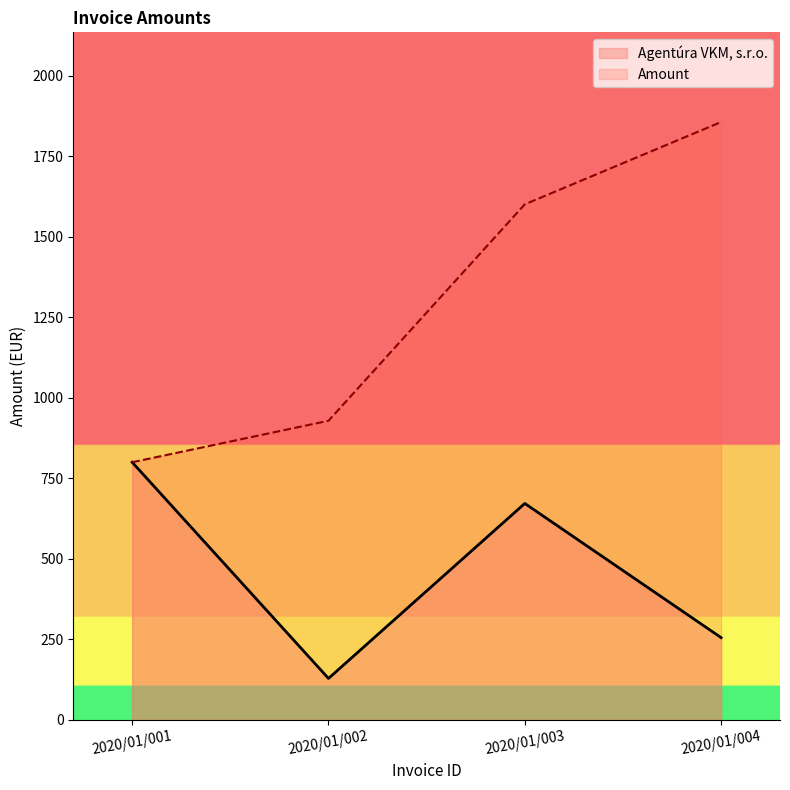

At which category does the data reach its first local valley?

2020/01/002